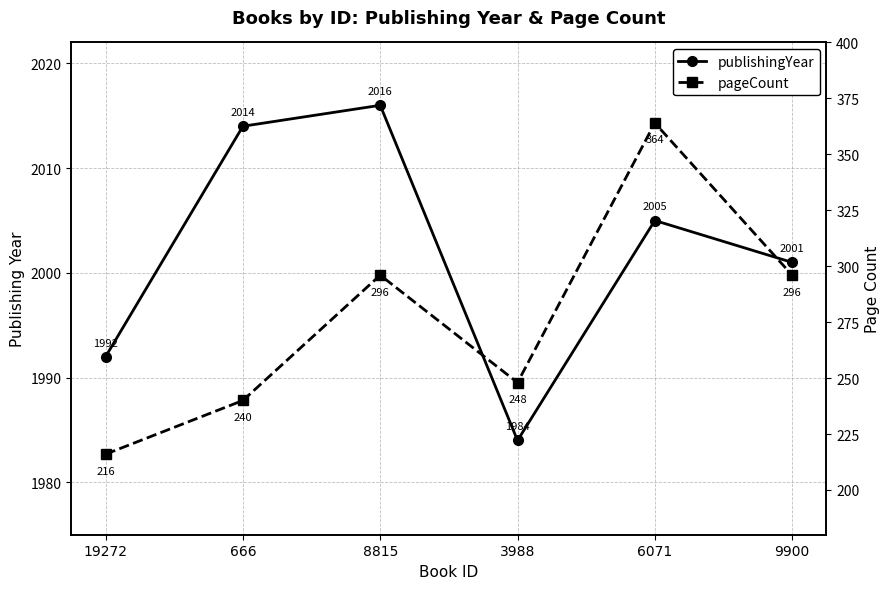

At which category is the sum across all series the highest?

6071